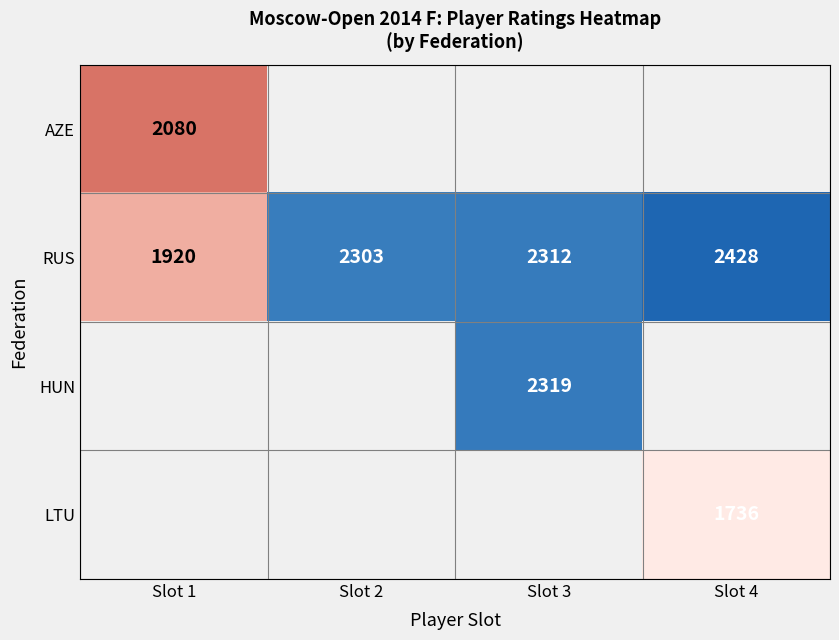

What is the highest value of the RUS series?

2428